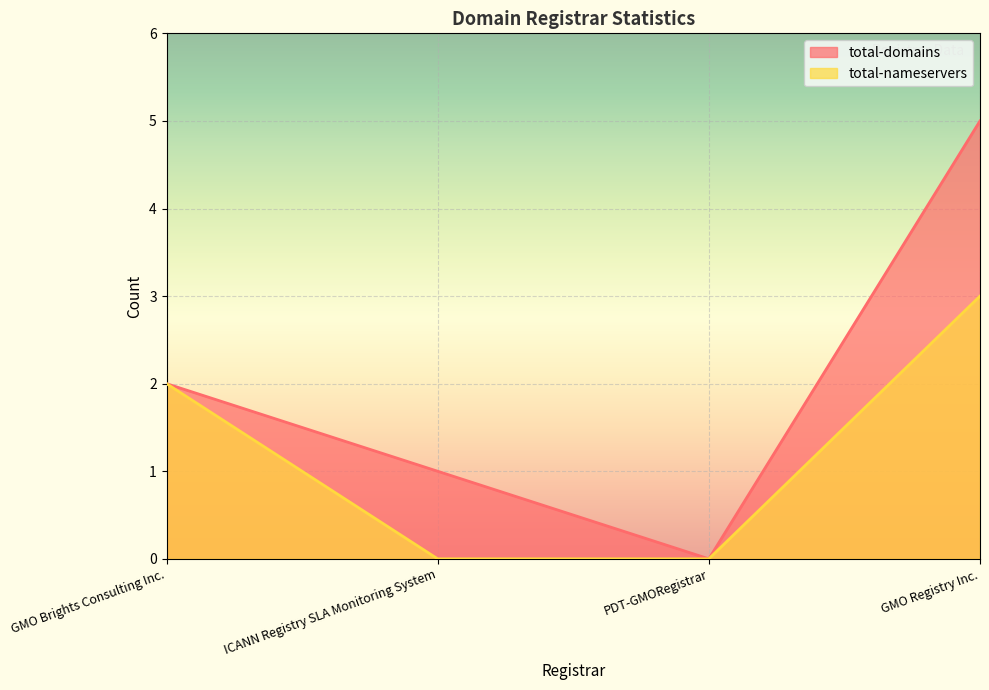

How many distinct data groups are displayed?

2